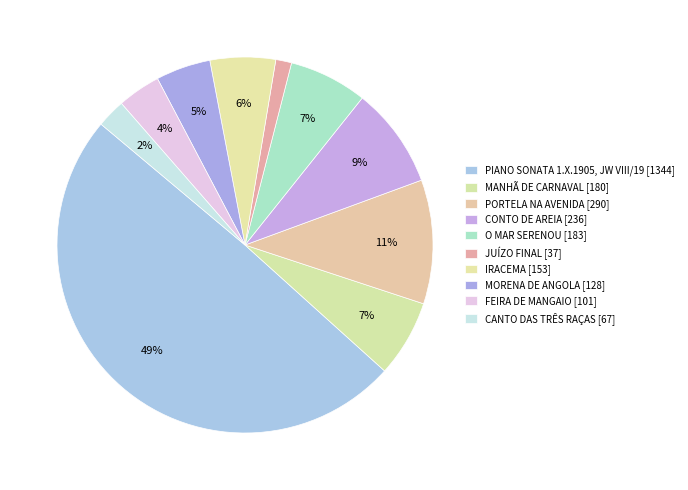

What is the largest slice in the pie chart?

PIANO SONATA 1.X.1905, JW VIII/19